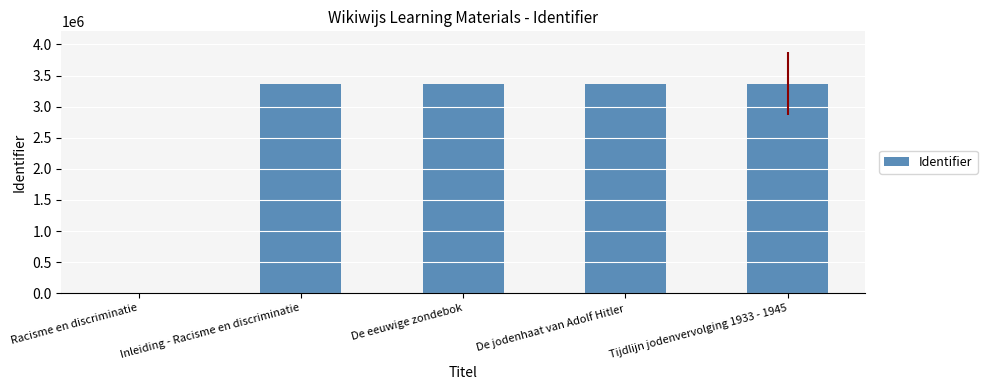

Is it true that the value at Tijdlijn jodenvervolging 1933 - 1945 is 3369073?

True